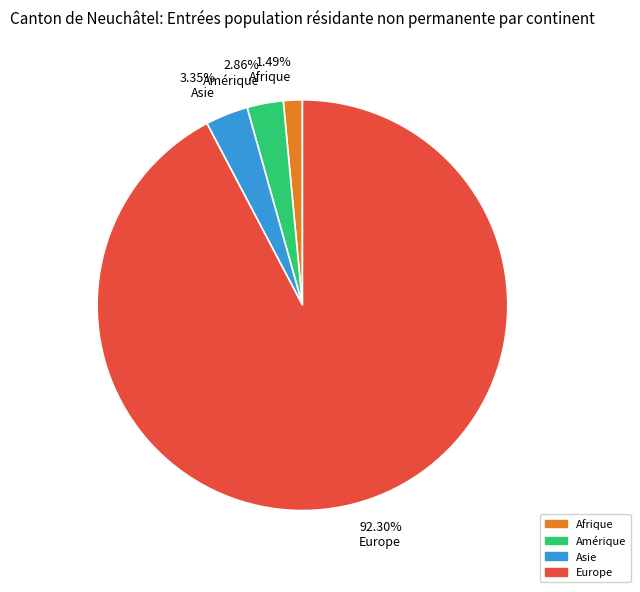

Which has a higher value, 1.49% Afrique or 3.35% Asie?

3.35% Asie